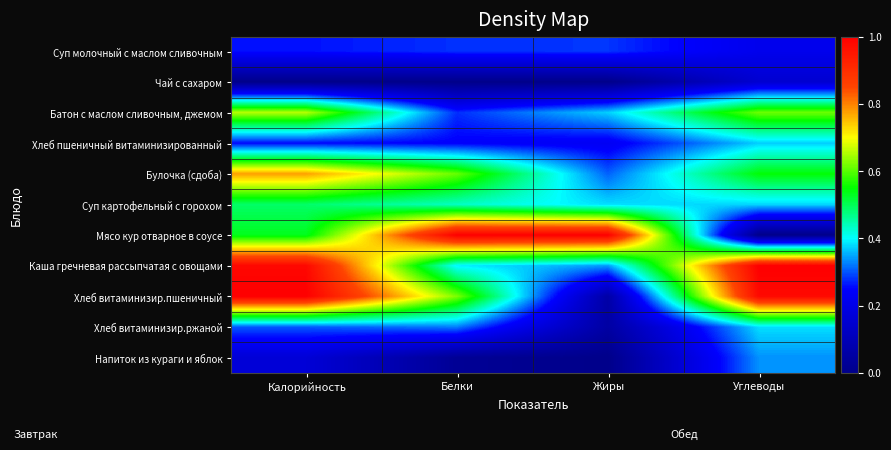

Which label corresponds to the largest value in the chart?

Белки